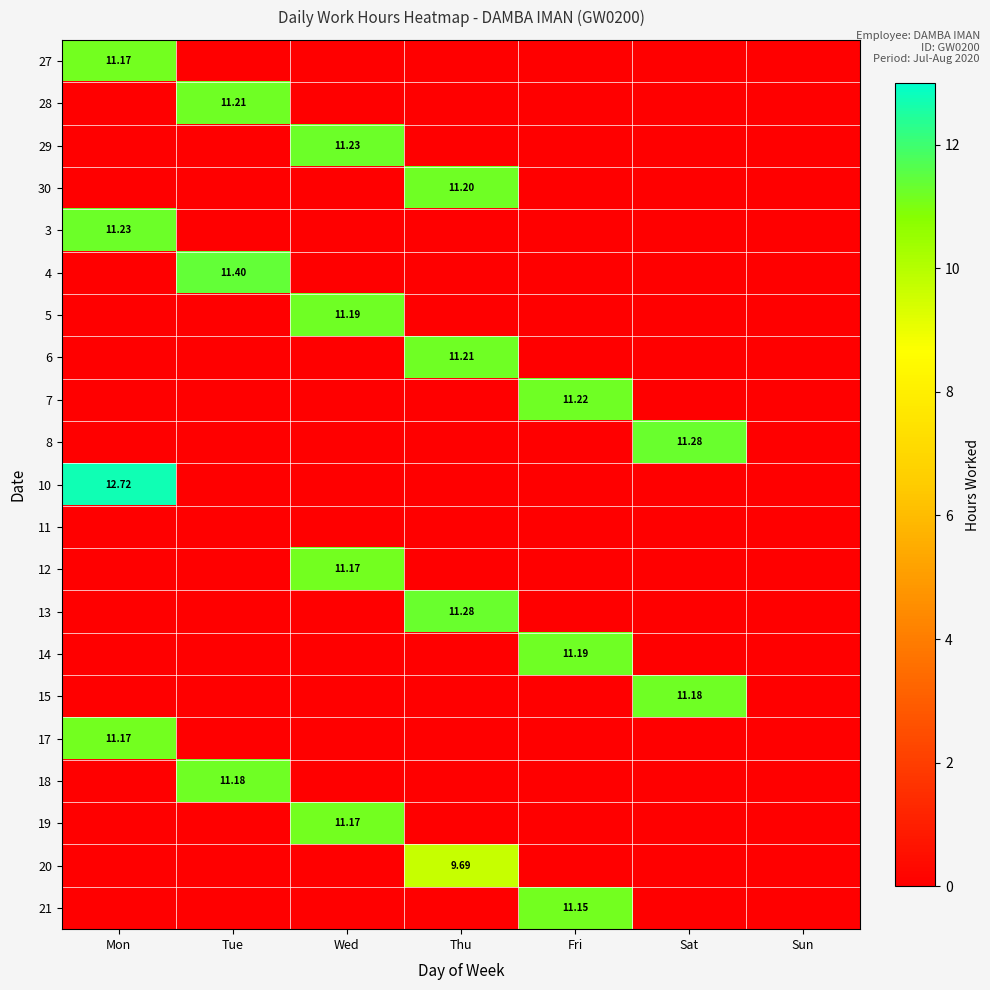

The 17 series shows 11.2 at Mon. True or false?

True